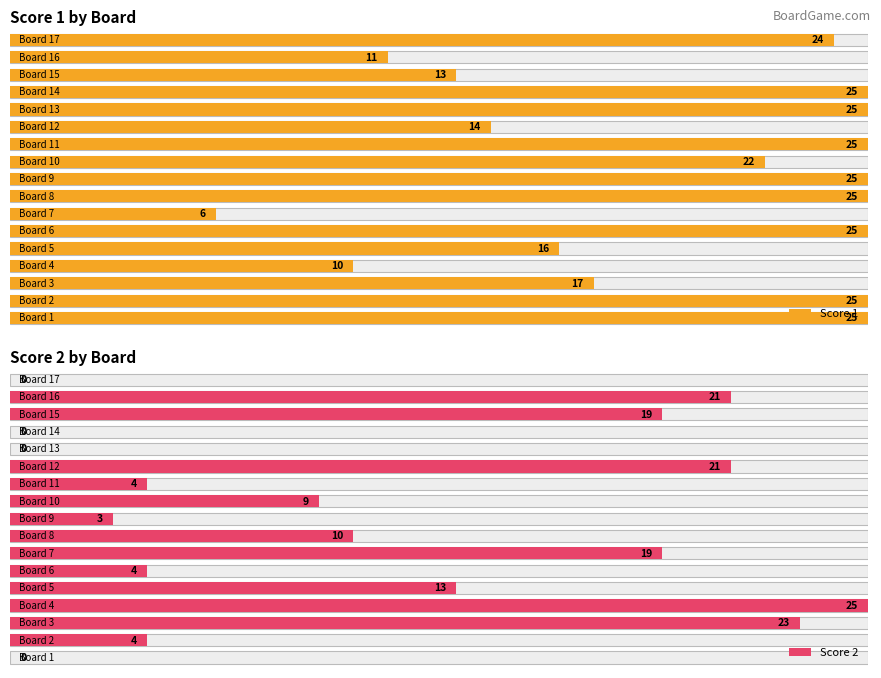

What is the approximate value of Score 1 at 2, to the nearest 10?

20